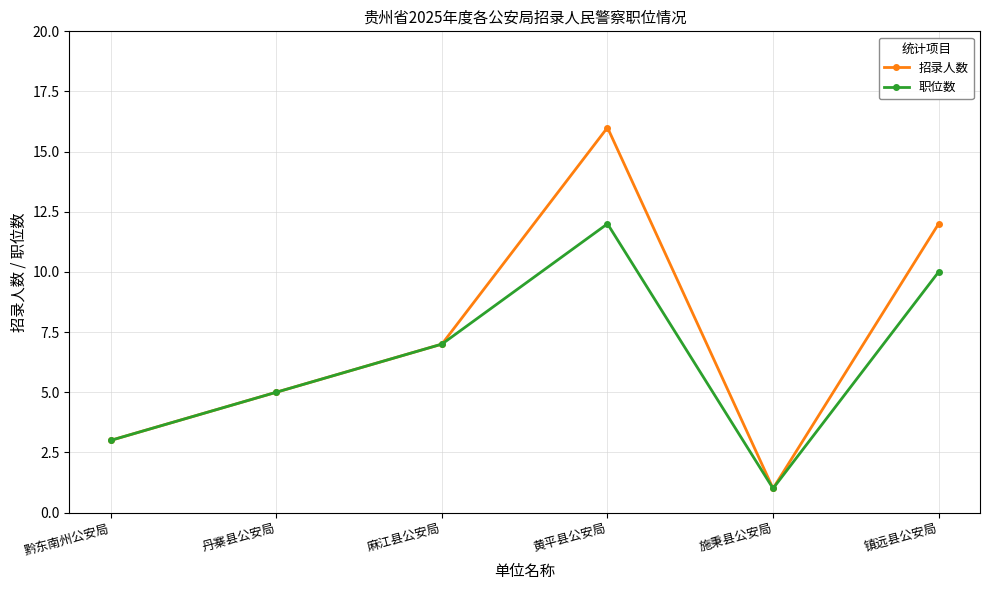

The 招录人数 series shows 4 at 黔东南州公安局. True or false?

False